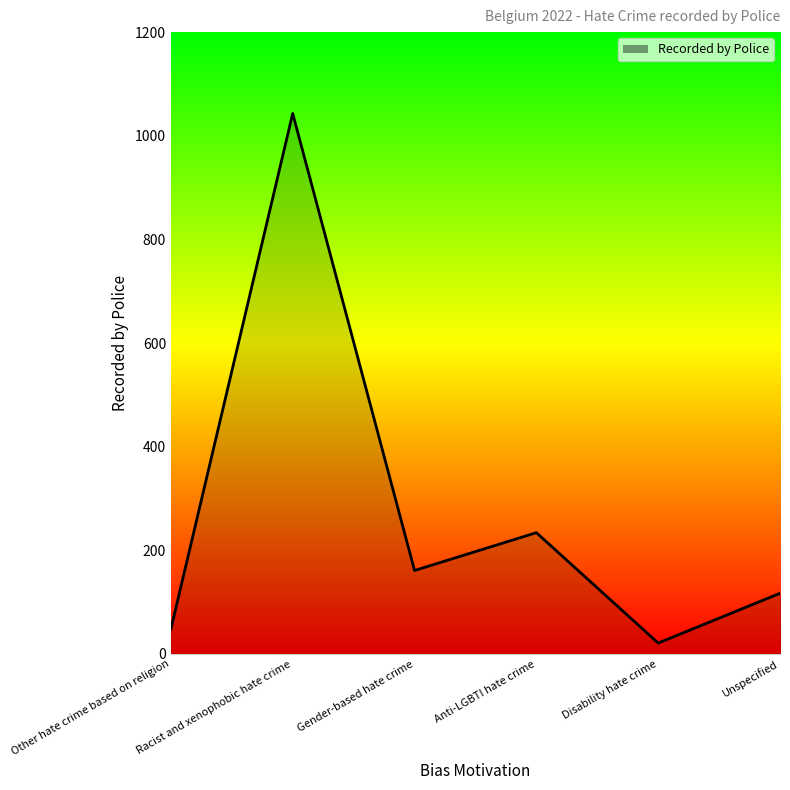

The value at Disability hate crime is 21. True or false?

True